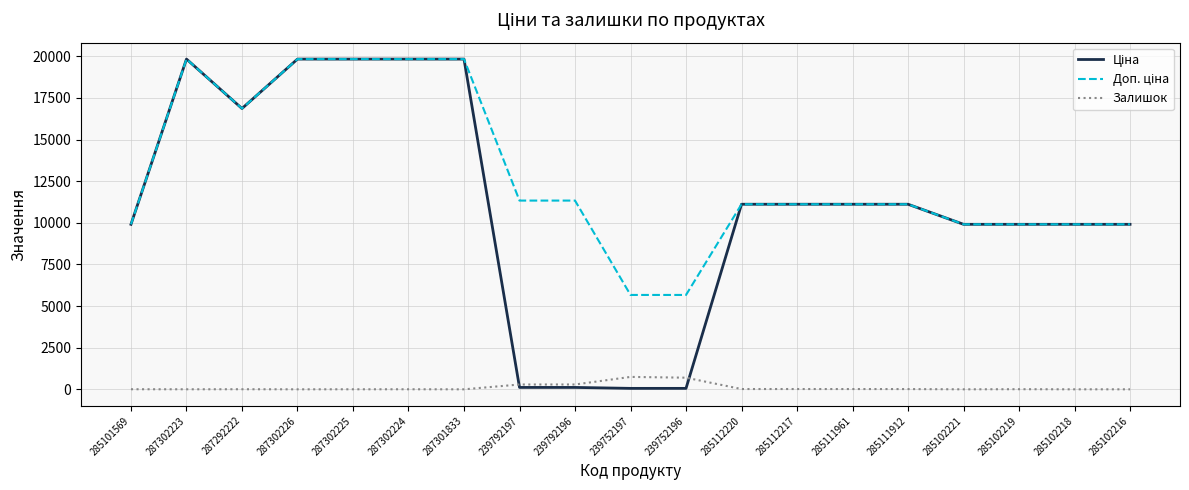

How many lines are shown in the chart?

3